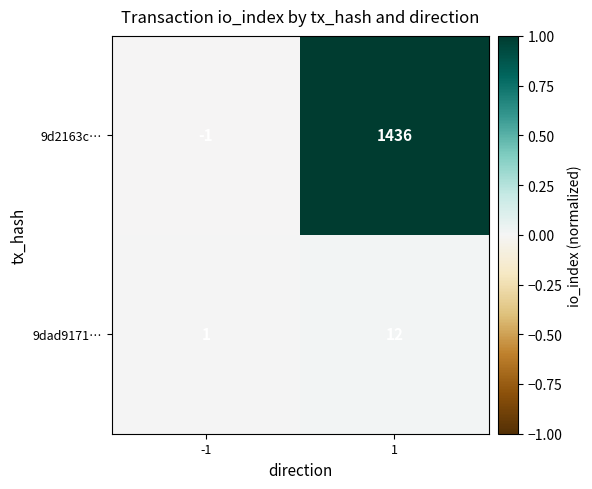

Which label corresponds to the largest value in the chart?

1